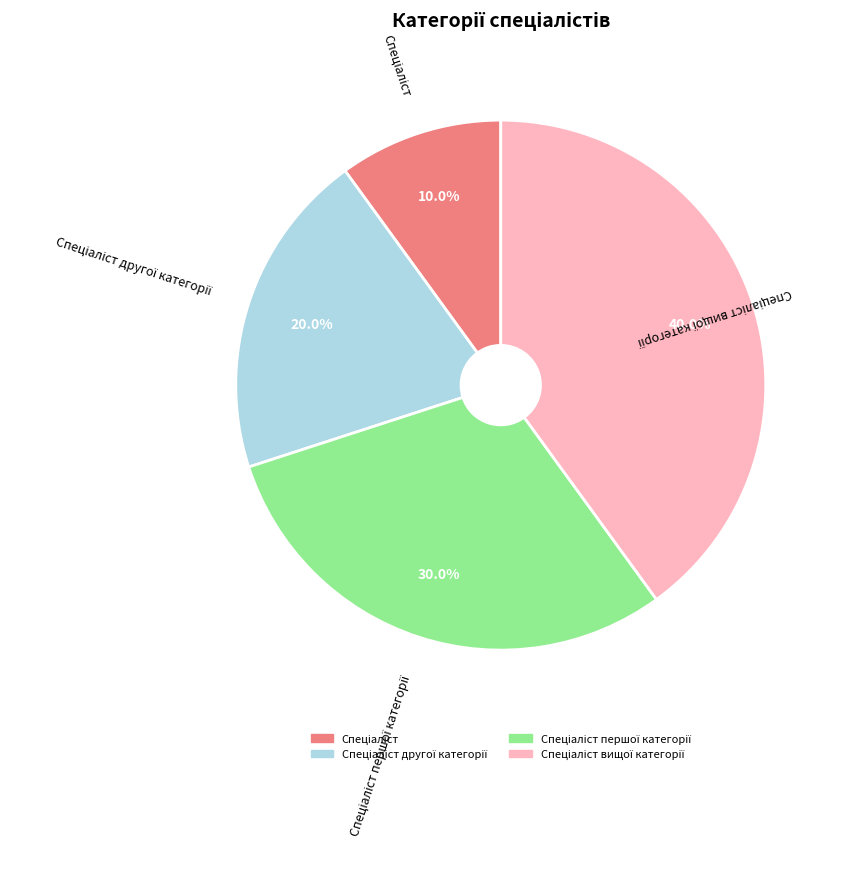

Is there a majority slice in this chart?

No